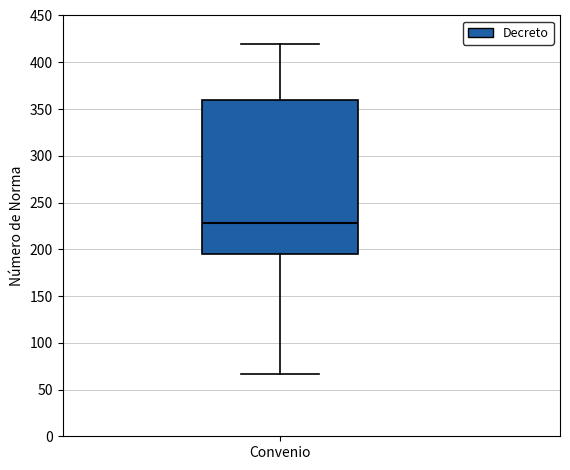

Transcribe this box plot: give where the median line is, the range the box spans, and where the two whiskers end, as read against the y-axis. The values are not printed on the chart, so give them approximately, as read against the axis.

median 230, box 195 to 360, whiskers 65 to 420